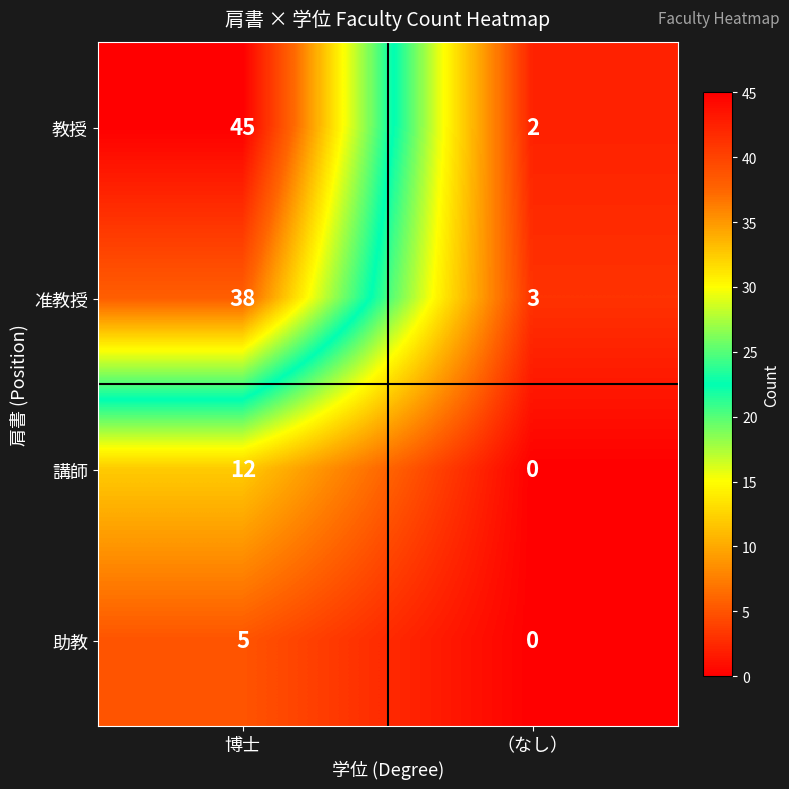

What is the difference between the maximum and minimum values in the 助教 series?

5